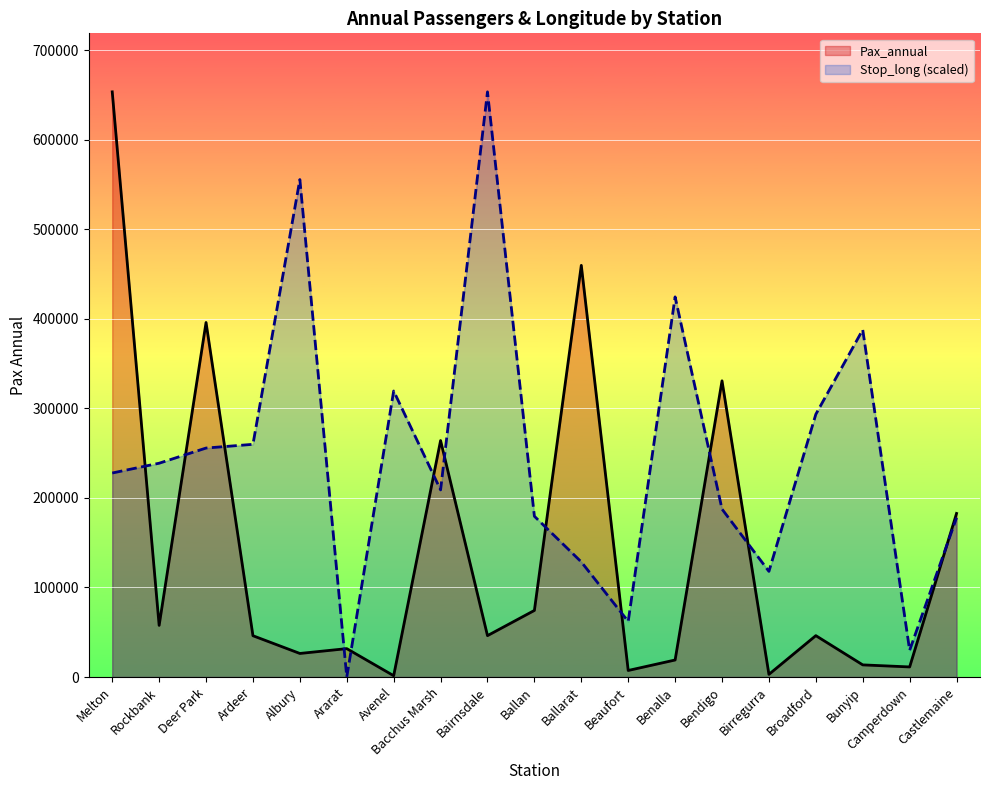

Reading right to left, list all the values displayed in this chart.

Pax_annual: 182650.0	11250.0	13550.0	46200.0	2950.0	330750.0	19000.0	7300.0	459700.0	74350.0	46200.0	264050.0	1450.0	31700.0	26300.0	46100.0	395900.0	57650.0	653450.0
Stop_long (scaled): 177880.2	29814.6	387811.1	293395.1	117952.8	187521.8	424470.2	62036.5	128516.7	179502.0	653450.0	208953.6	319377.0	0.0	555503.3	259847.6	255684.2	238733.7	227810.2